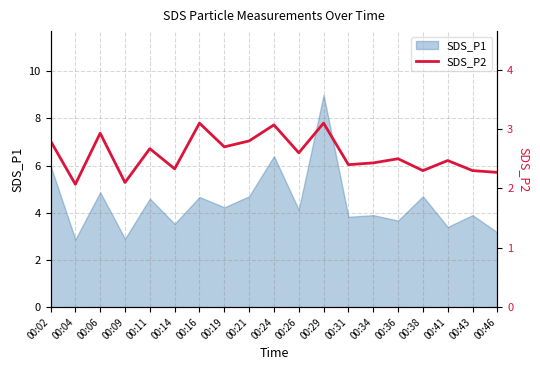

What is the change in value from 00:09 to 00:26?

+0.5